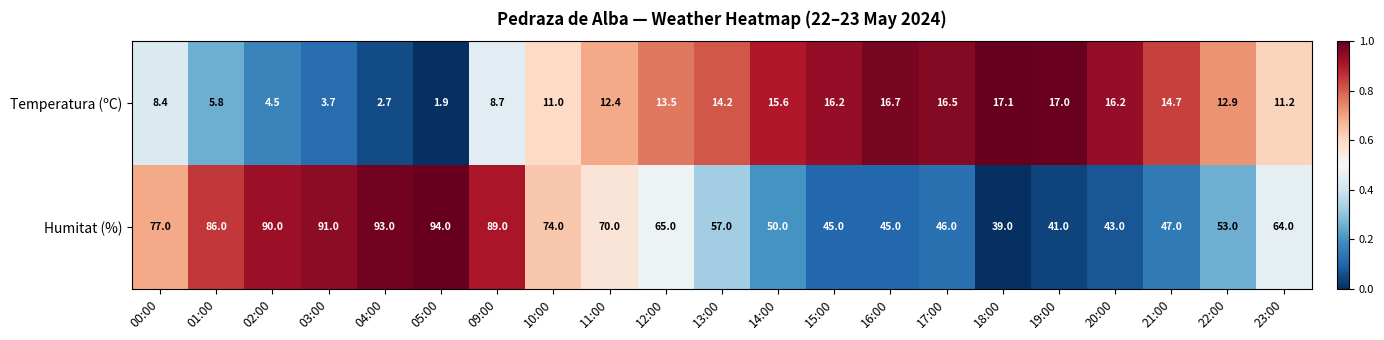

Which series changed the most between 01:00 and 20:00?

Humitat (%)